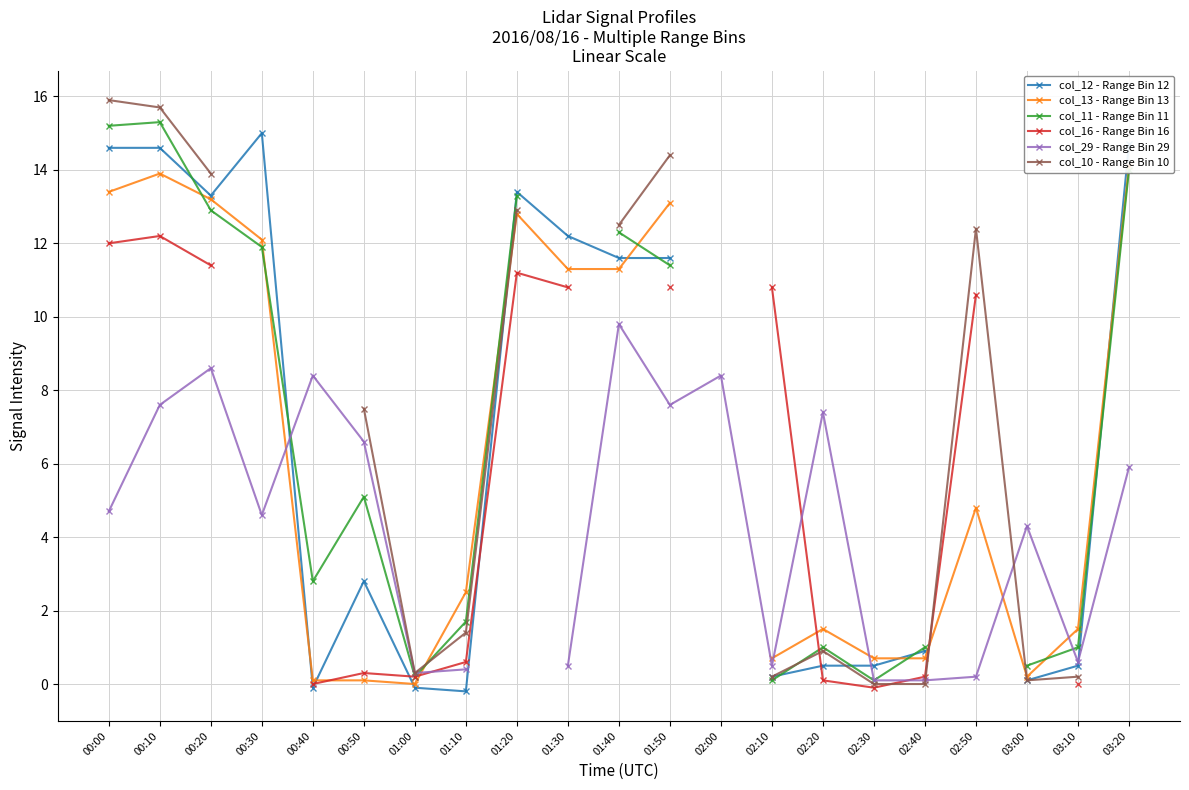

How many times do col_11 - Range Bin 11 and col_29 - Range Bin 29 cross each other?

3